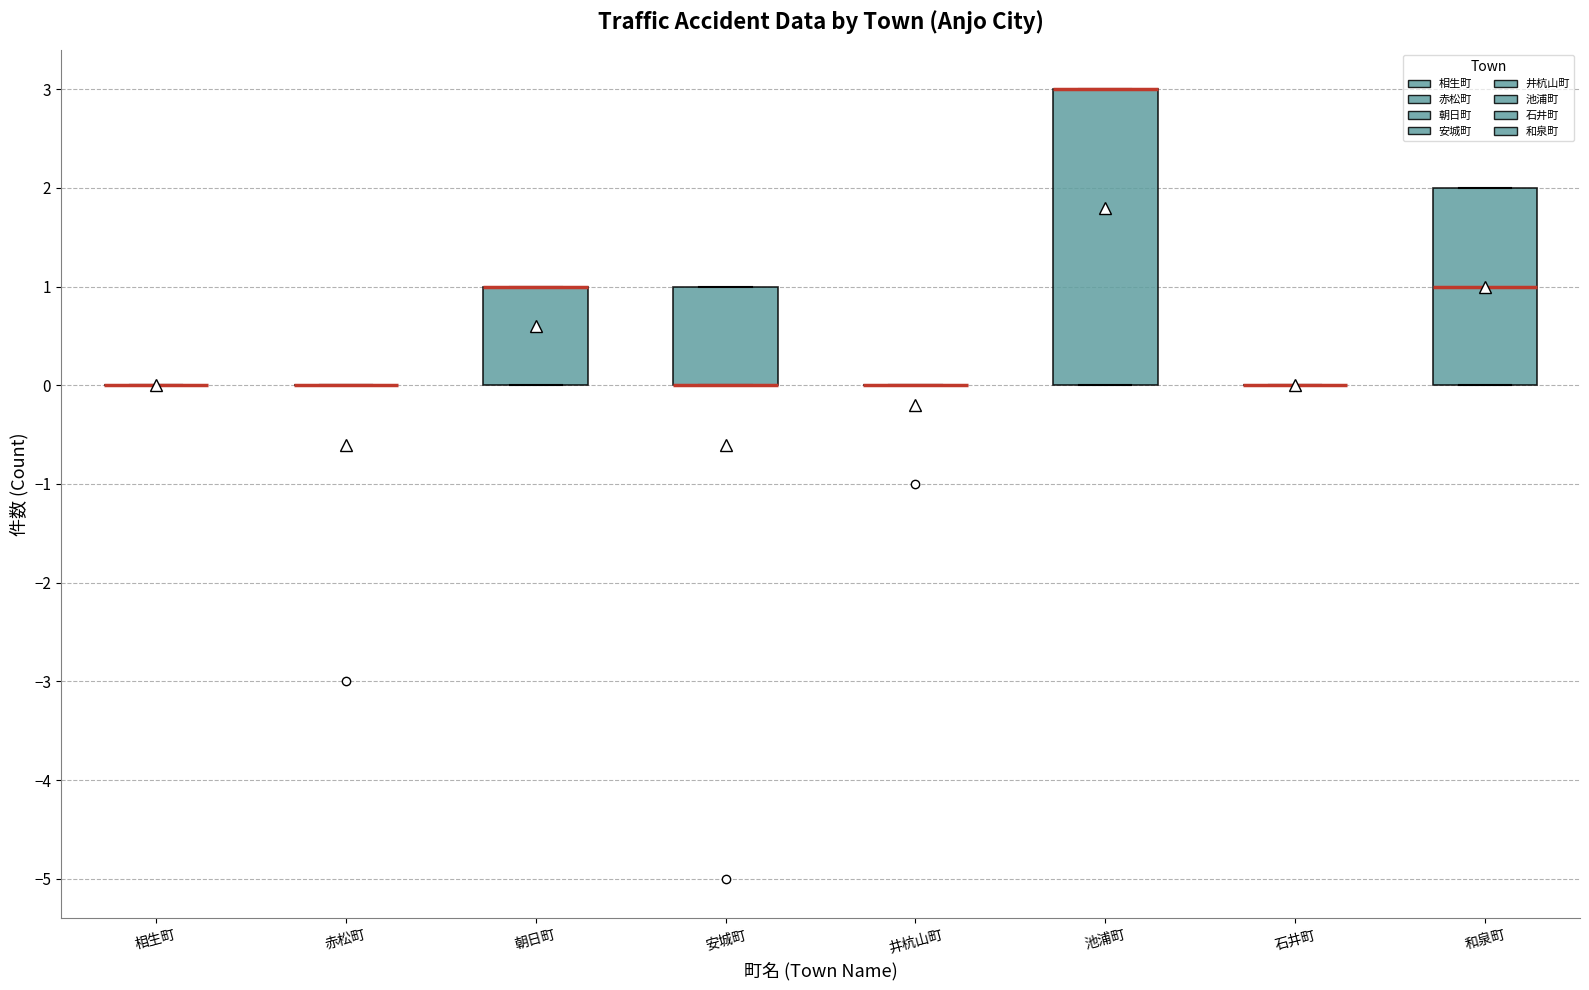

Which box is the tallest, from its lower edge to its upper edge?

池浦町